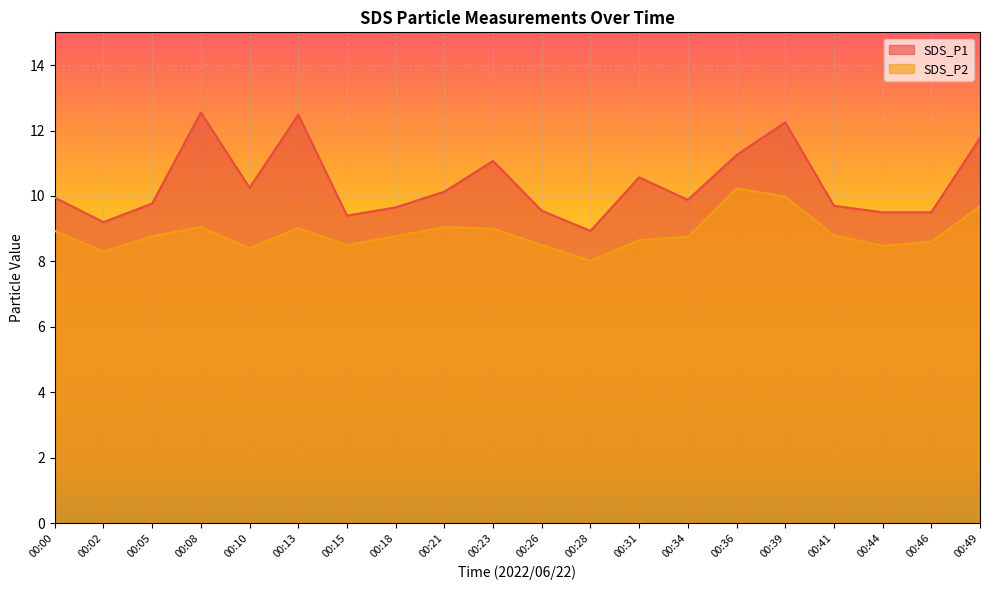

The SDS_P1 series shows 20.4 at 00:39. True or false?

False